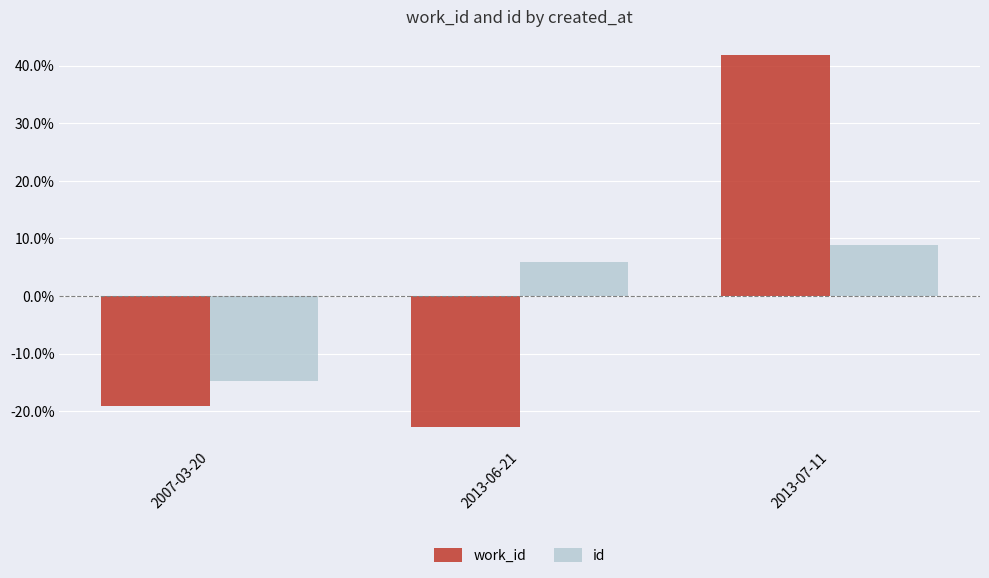

What are all the series names shown in the legend?

work_id, id